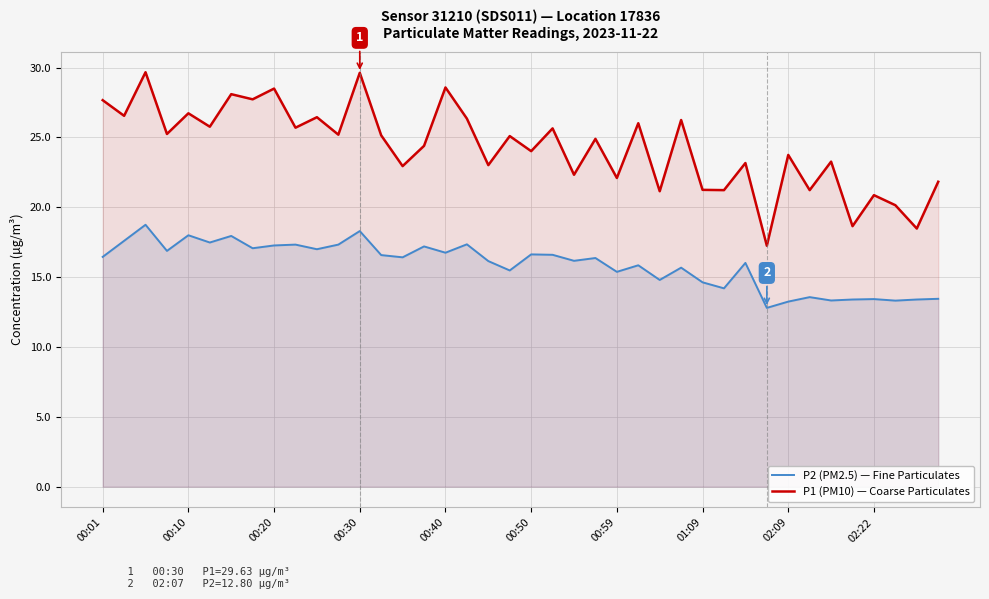

What is the approximate value of P1 (PM10) — Coarse Particulates at 00:01?

27.7